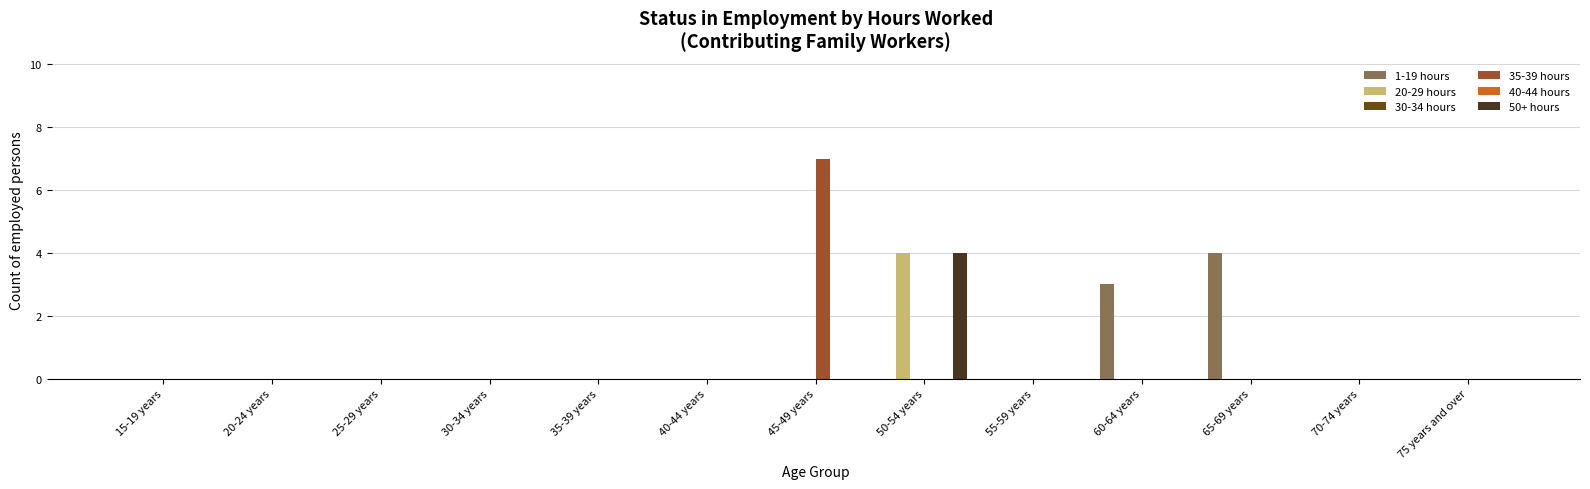

Reading left to right, extract all data points from this chart.

1-19 hours: 0	0	0	0	0	0	0	0	0	3	4	0	0
20-29 hours: 0	0	0	0	0	0	0	4	0	0	0	0	0
30-34 hours: 0	0	0	0	0	0	0	0	0	0	0	0	0
35-39 hours: 0	0	0	0	0	0	7	0	0	0	0	0	0
40-44 hours: 0	0	0	0	0	0	0	0	0	0	0	0	0
50+ hours: 0	0	0	0	0	0	0	4	0	0	0	0	0